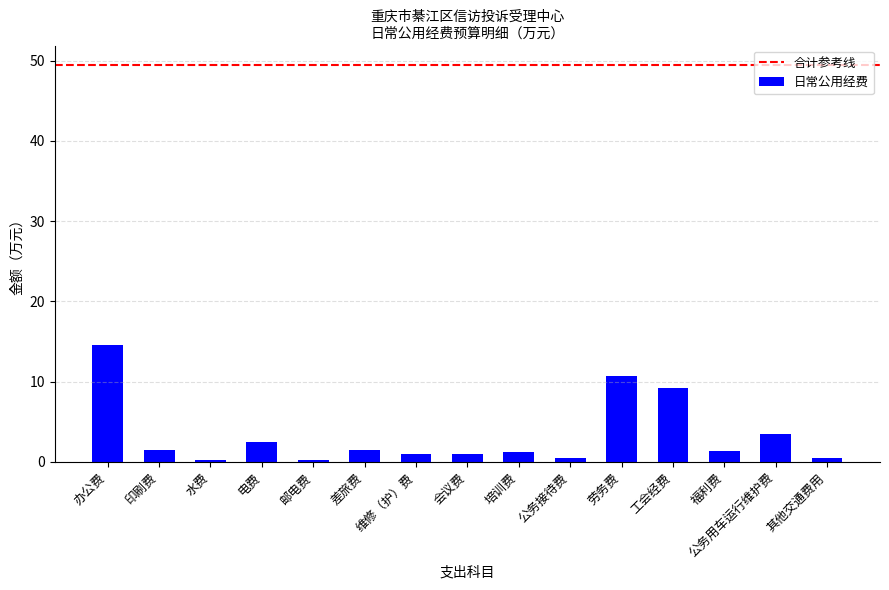

What is the minimum value shown in the chart?

0.2